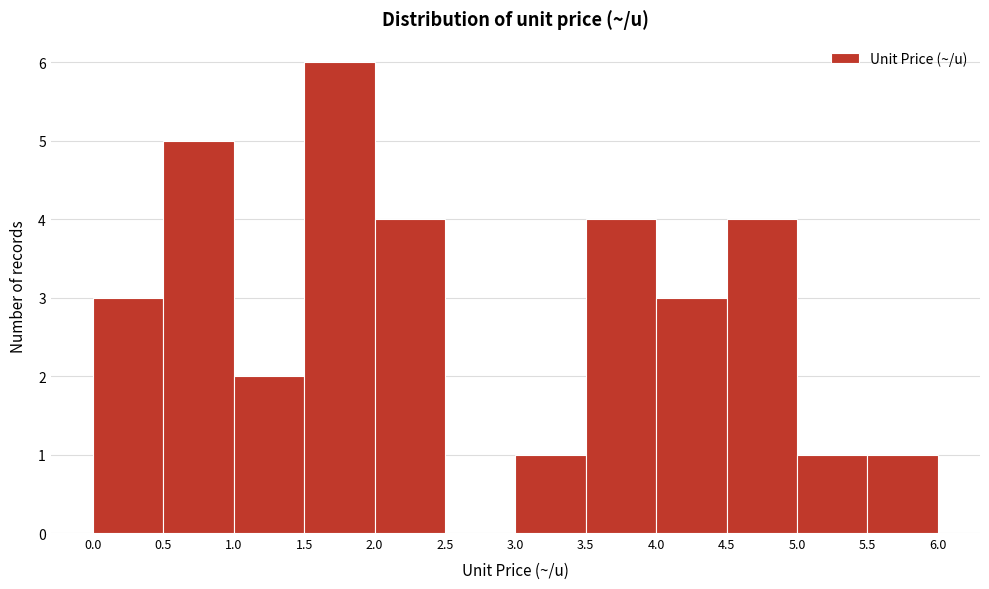

Which range on the x-axis has the tallest bar?

1.5 to 2.0